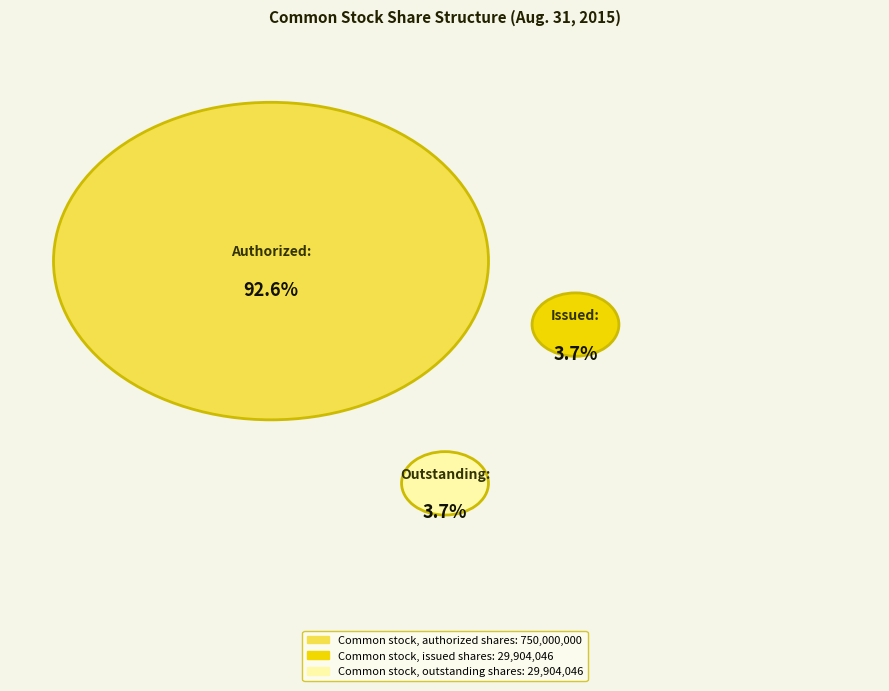

Do Common stock, authorized shares and Common stock, outstanding shares together represent more than half of the pie?

Yes